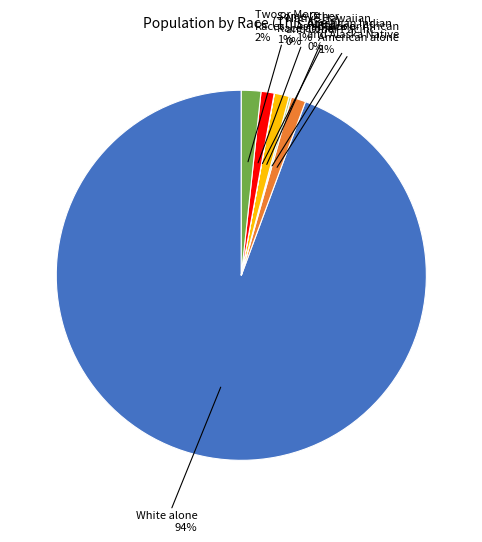

Is the sum of Black or African American alone 1% and White alone 94% greater than half?

Yes